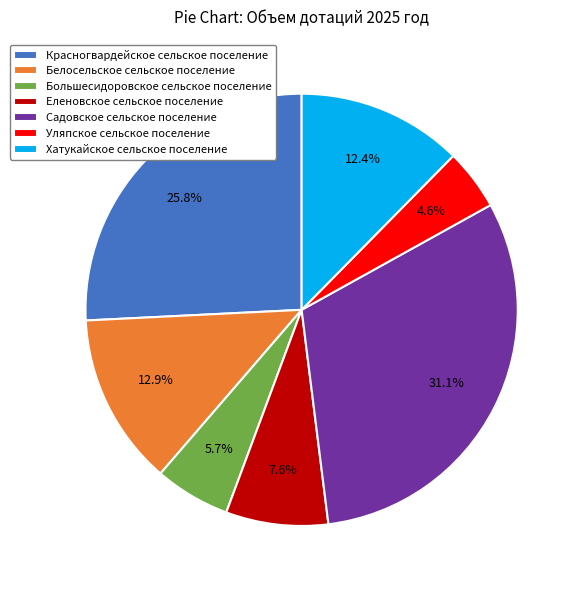

To the nearest percent, what portion does Большесидоровское сельское поселение represent?

6%